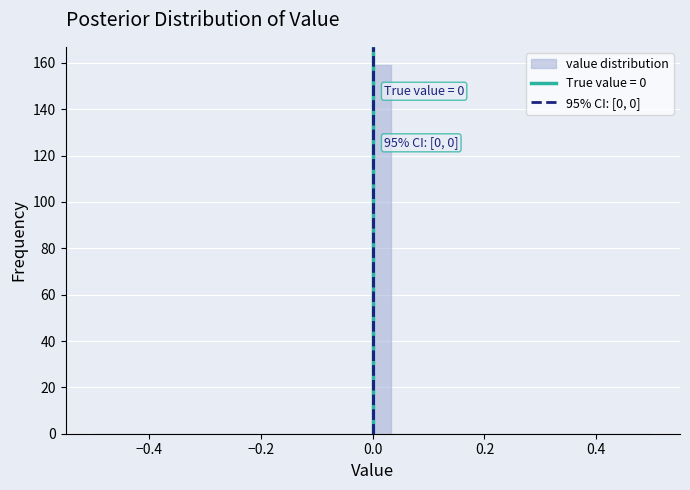

Read against the x-axis, roughly where is the centre of the tallest bar?

0.02